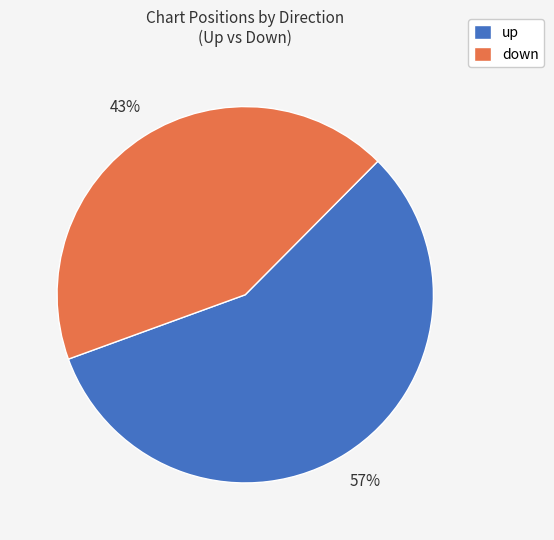

Combined, do down and up account for over 50%?

Yes